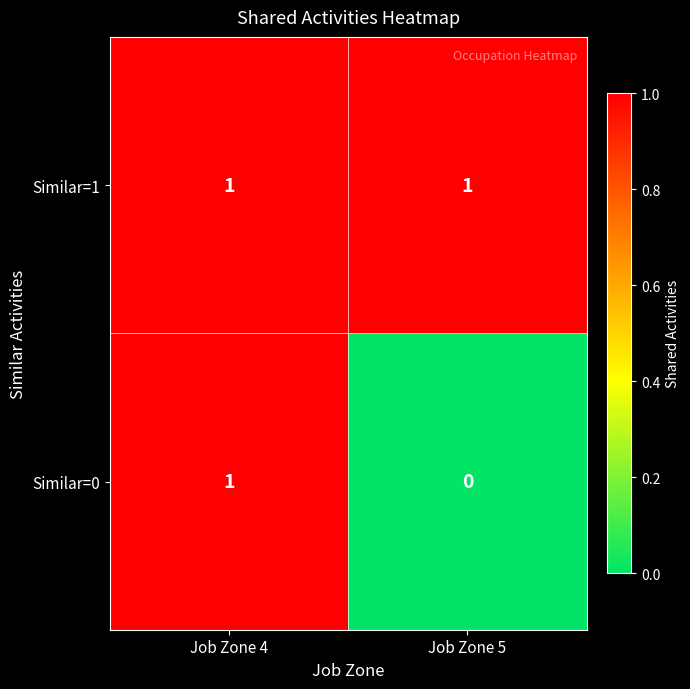

List the series in order of their overall mean, lowest first.

Similar=0, Similar=1